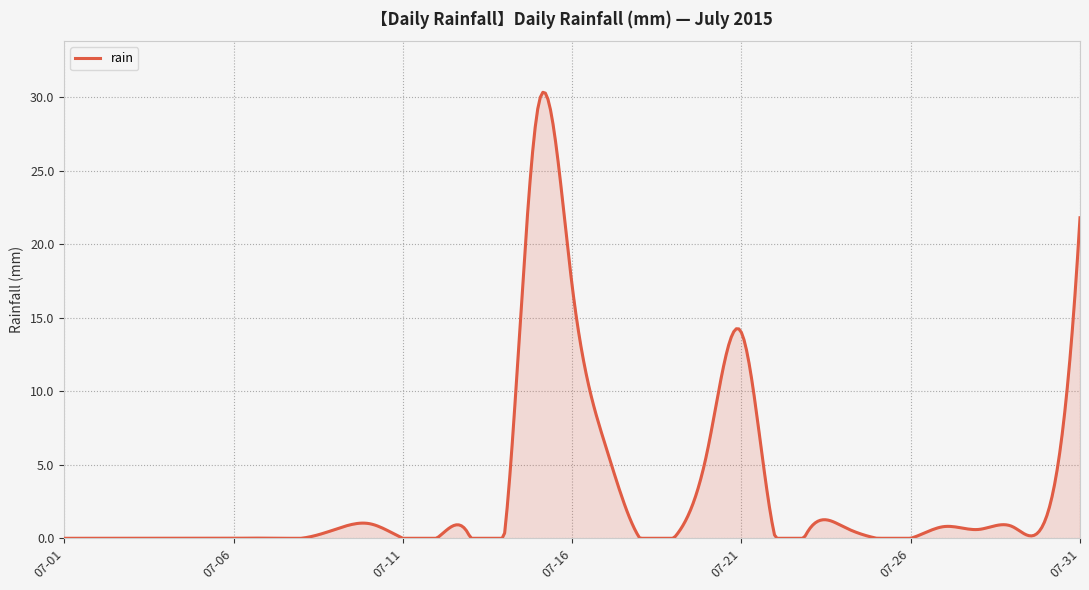

What is the difference between the maximum and minimum values?

30.3